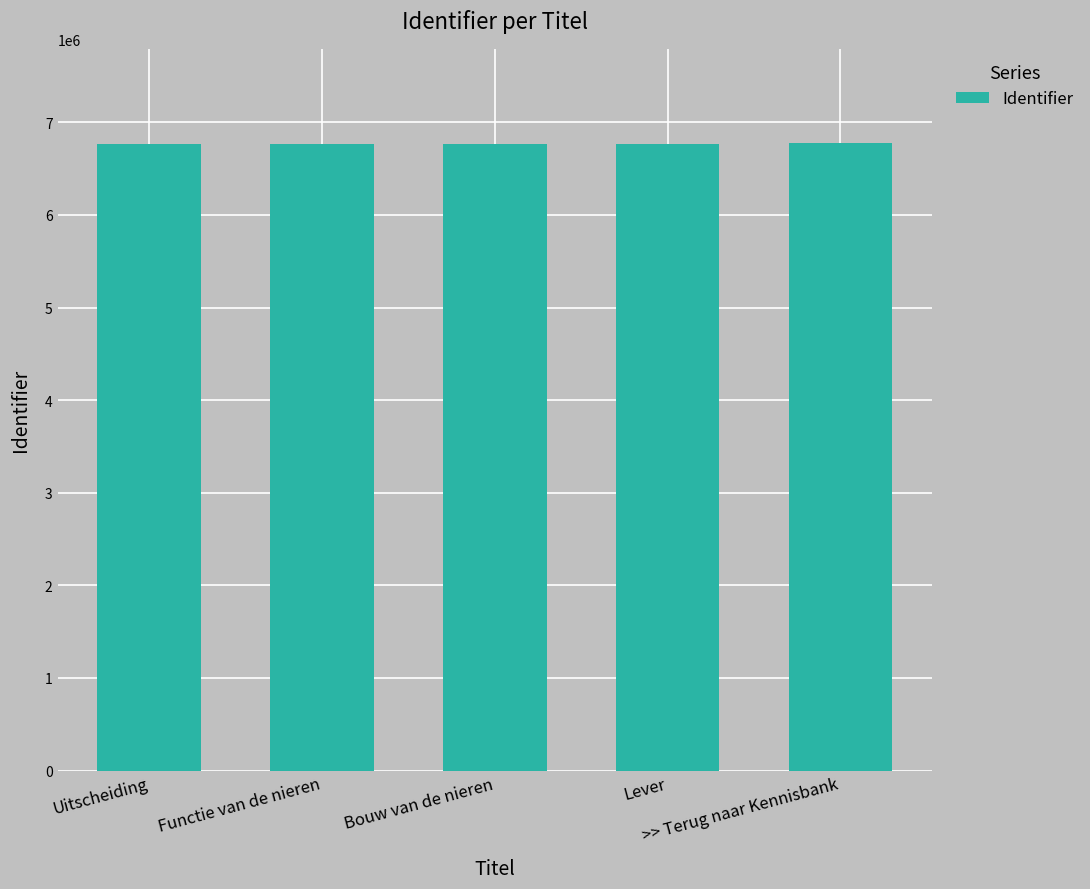

What is the maximum value shown in the chart?

6777218